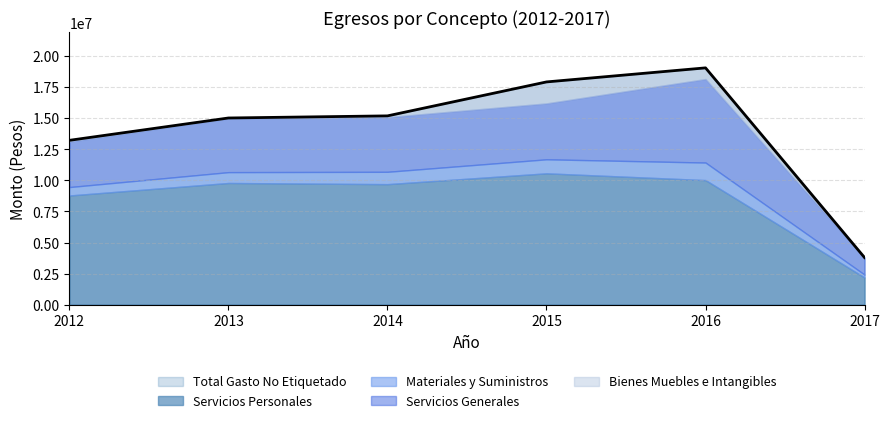

How many distinct data groups are displayed?

5